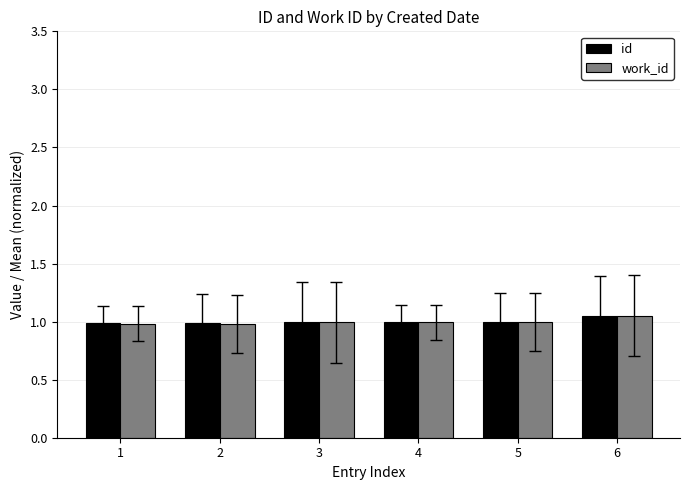

The id series shows 0.5 at 3. True or false?

False